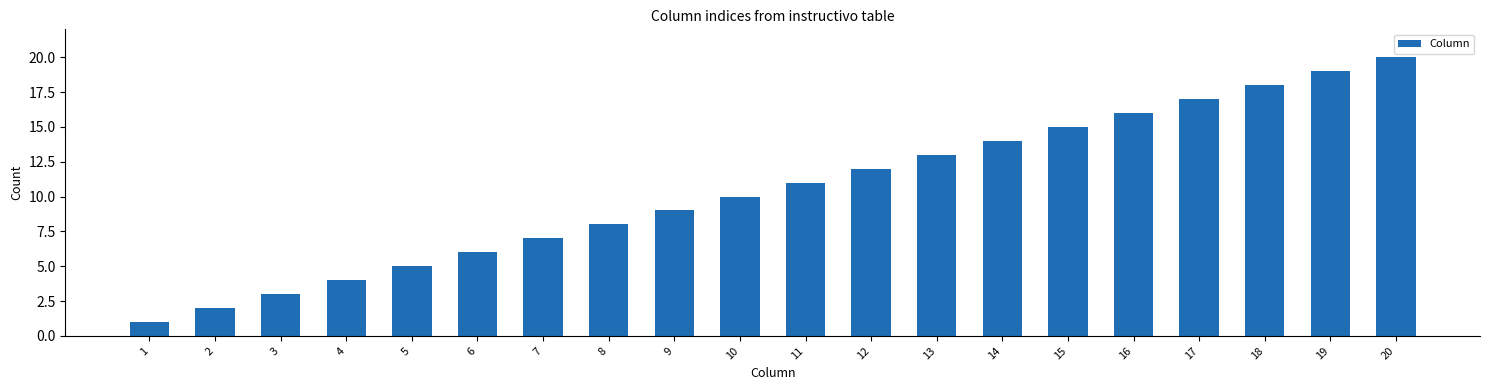

Reading left to right, extract all data points from this chart.

1=1	2=2	3=3	4=4	5=5	6=6	7=7	8=8	9=9	10=10	11=11	12=12	13=13	14=14	15=15	16=16	17=17	18=18	19=19	20=20